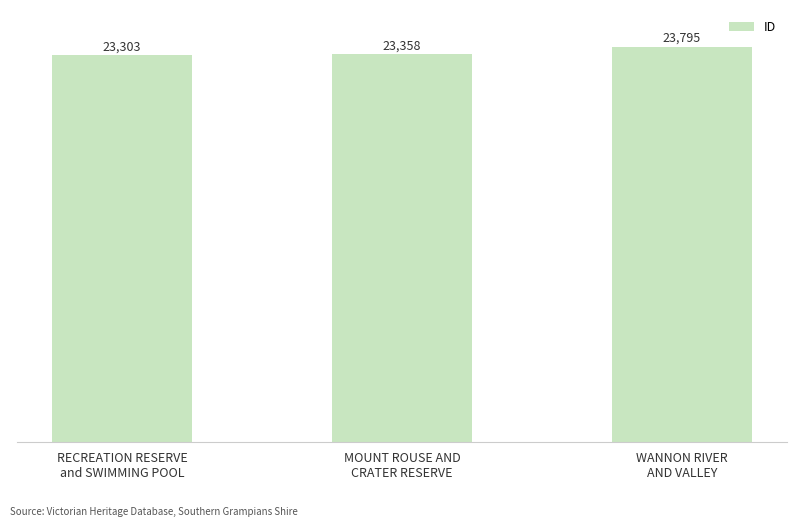

Is it true that the value at RECREATION RESERVE
and SWIMMING POOL is 39707?

False